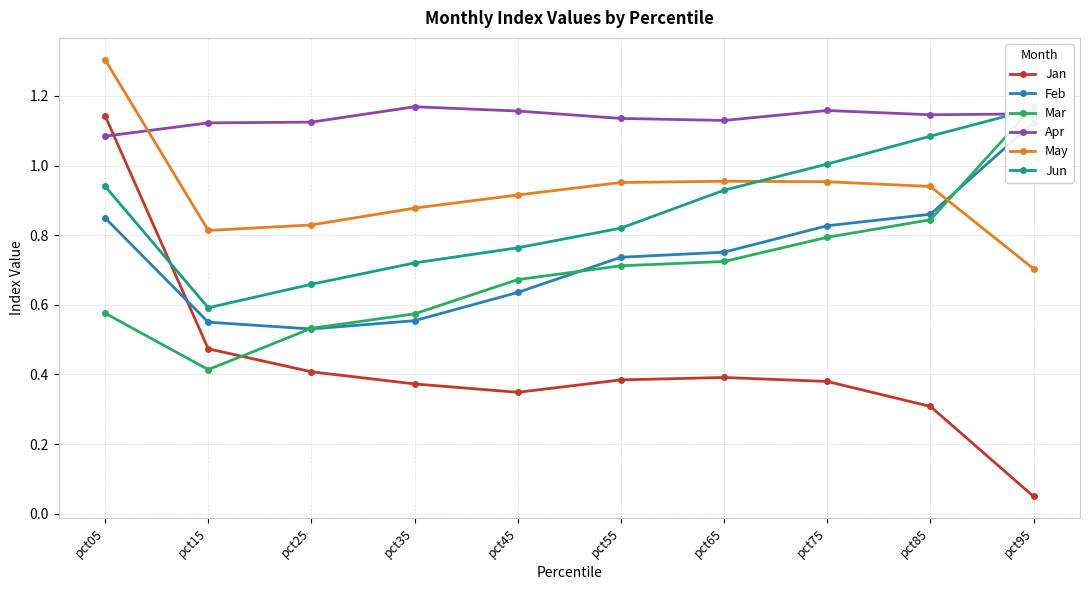

List the series in order of their peak value, lowest first.

Feb, Jan, Jun, Apr, Mar, May